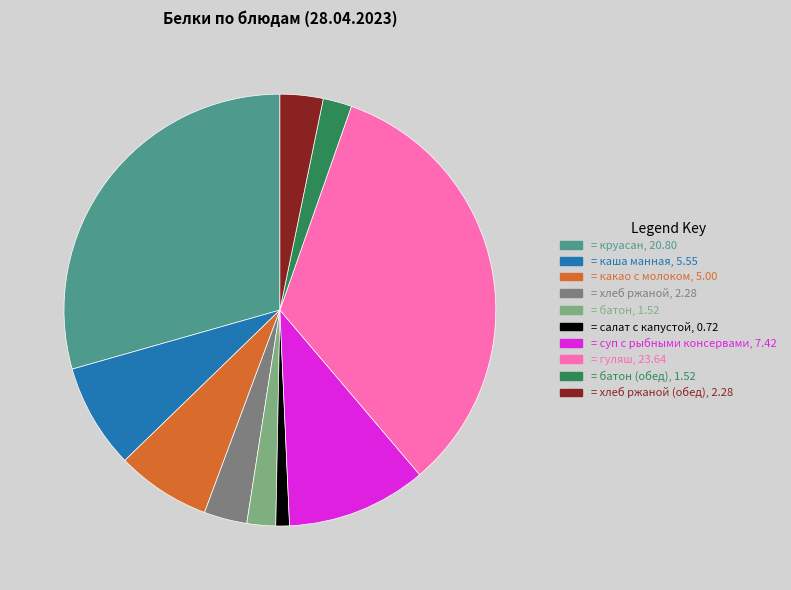

Does any single category account for the majority?

No